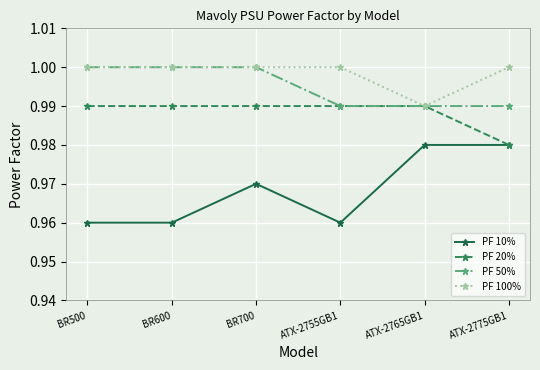

True or false: PF 100% has more than 2 points higher than both neighbors.

False